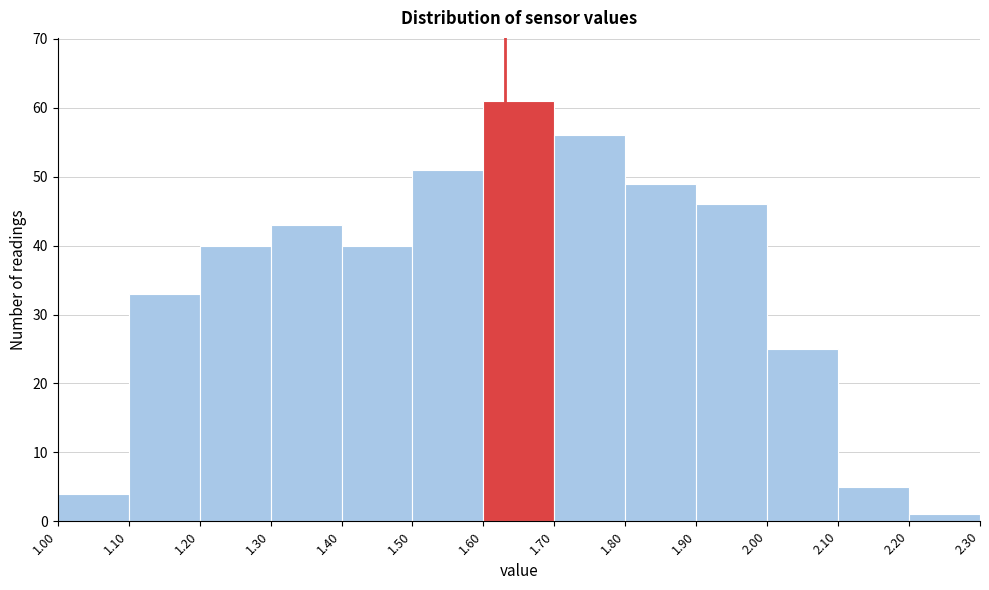

Reading left to right, list every bar in this chart as the range it spans on the x-axis followed by its height. The values are not printed on the chart, so give them approximately, as read against the axis.

1.00 to 1.10: 4
1.10 to 1.20: 33
1.20 to 1.30: 40
1.30 to 1.40: 43
1.40 to 1.50: 40
1.50 to 1.60: 51
1.60 to 1.70: 61
1.70 to 1.80: 56
1.80 to 1.90: 49
1.90 to 2.00: 46
2.00 to 2.10: 25
2.10 to 2.20: 5
2.20 to 2.30: 1